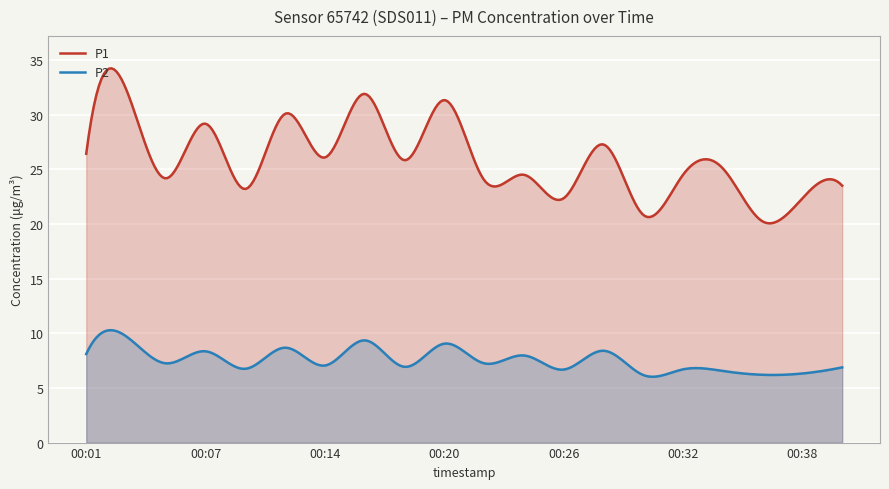

At 00:18, list the series in order from largest to smallest.

P1, P2